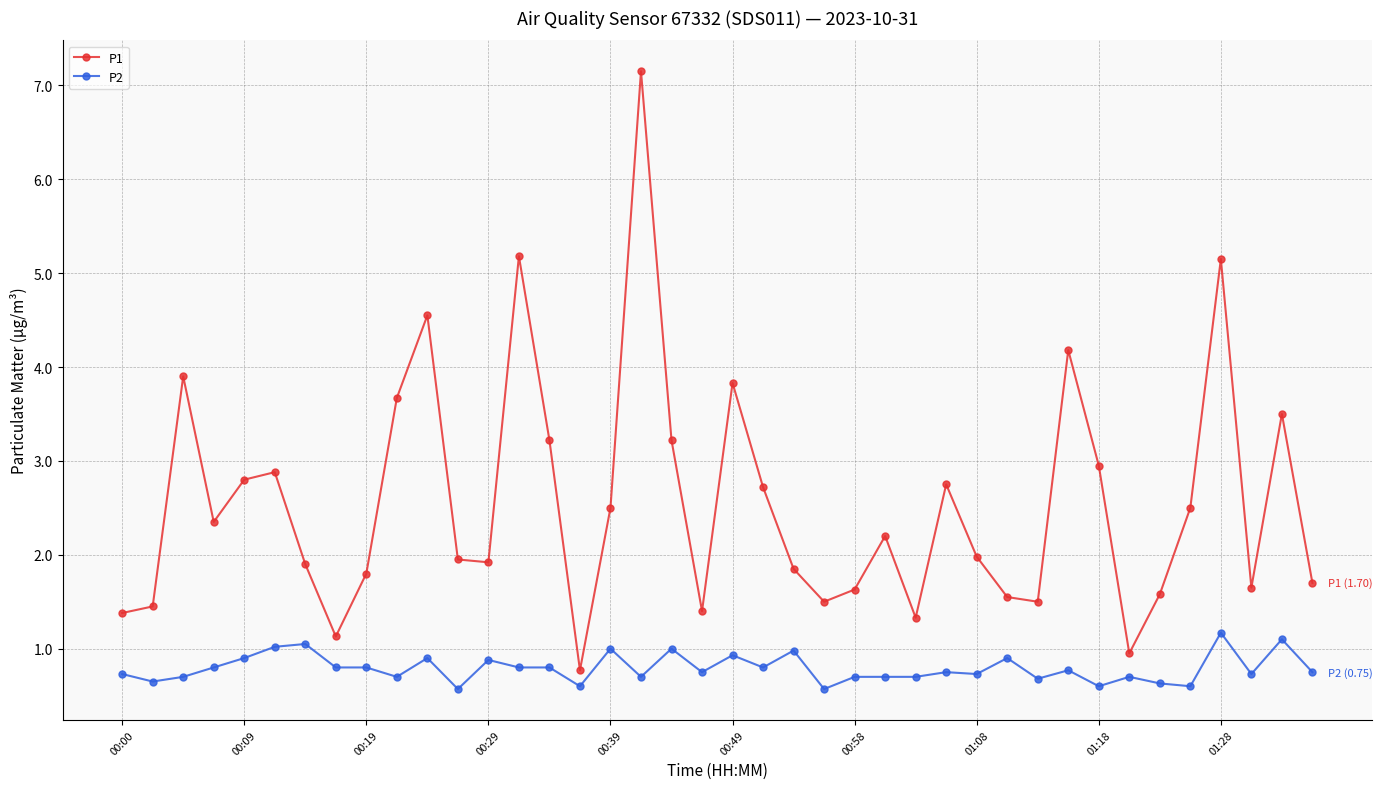

What is the minimum value for P2?

0.6